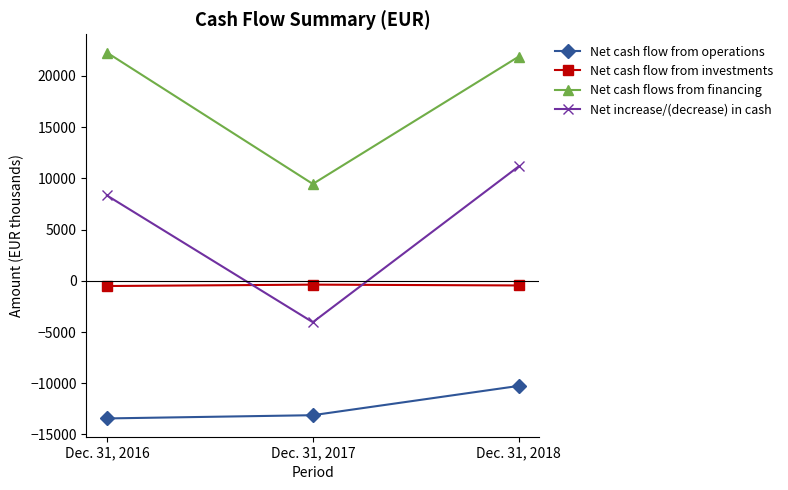

Where is Net cash flow from operations nearest to the value -11846?

Dec. 31, 2017